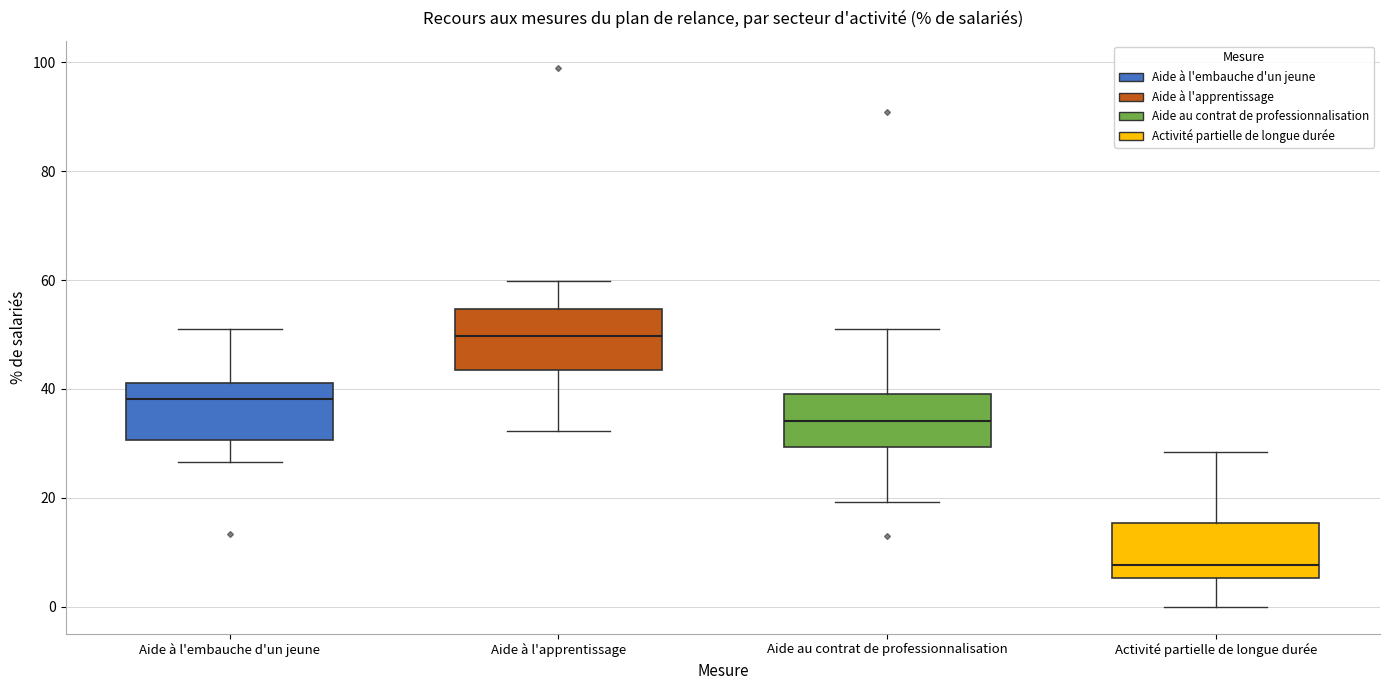

Reading left to right, read every box against the y-axis: the position of its median line, the range the box covers, and the ends of its whiskers. The values are not printed on the chart, so give them approximately, as read against the axis.

Aide à l'embauche d'un jeune: median 38, box 30 to 42, whiskers 26 to 52
Aide à l'apprentissage: median 50, box 44 to 54, whiskers 32 to 60
Aide au contrat de professionnalisation: median 34, box 30 to 40, whiskers 20 to 52
Activité partielle de longue durée: median 8, box 6 to 16, whiskers 0 to 28